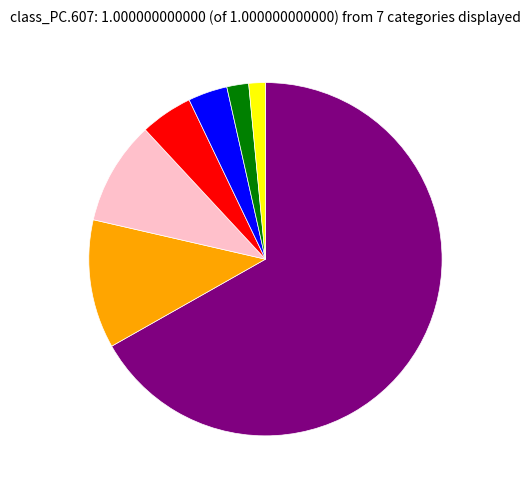

Is there a majority slice in this chart?

Yes